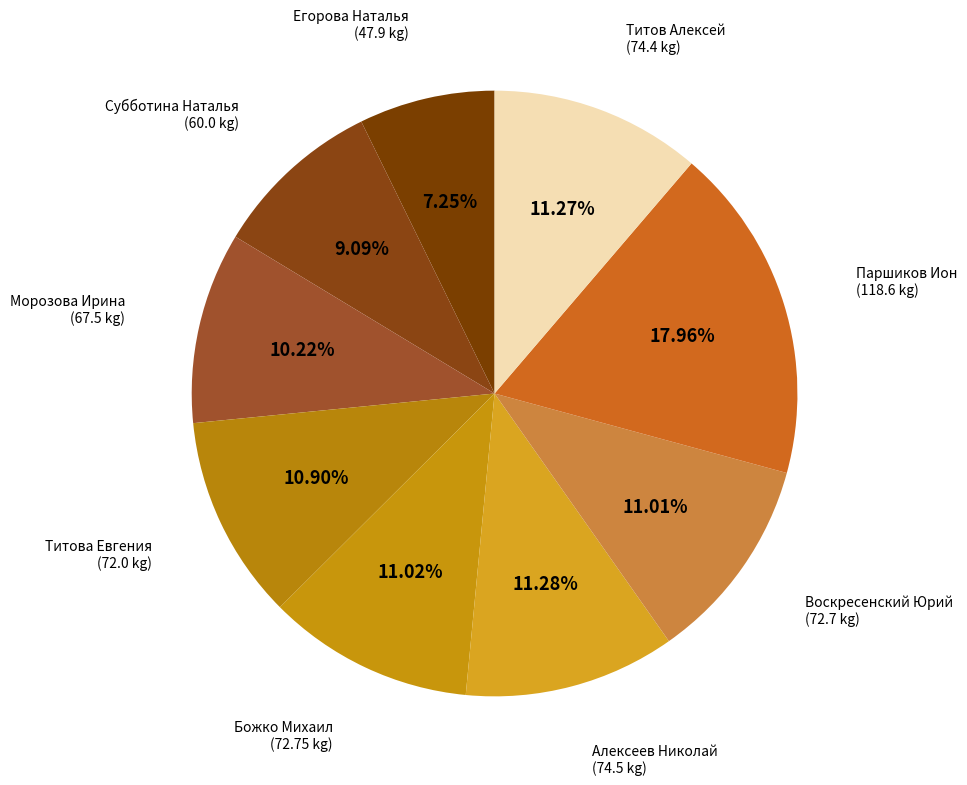

To the nearest percent, what is the difference between the largest and smallest slice percentages?

11%